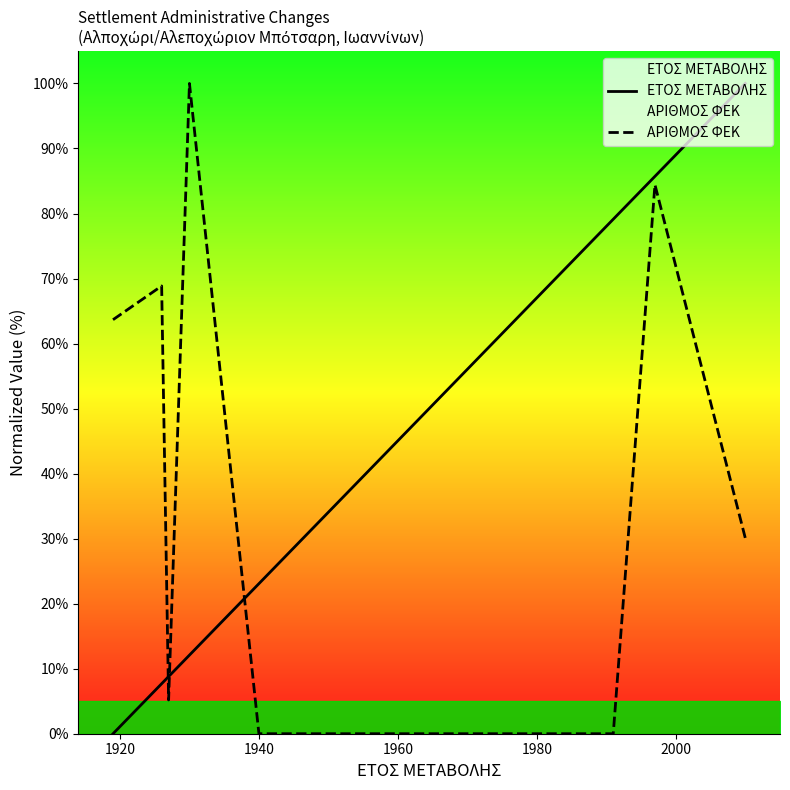

Is the value of ΕΤΟΣ ΜΕΤΑΒΟΛΗΣ at 1940 greater than the value of ΑΡΙΘΜΟΣ ΦΕΚ at 1940?

Yes